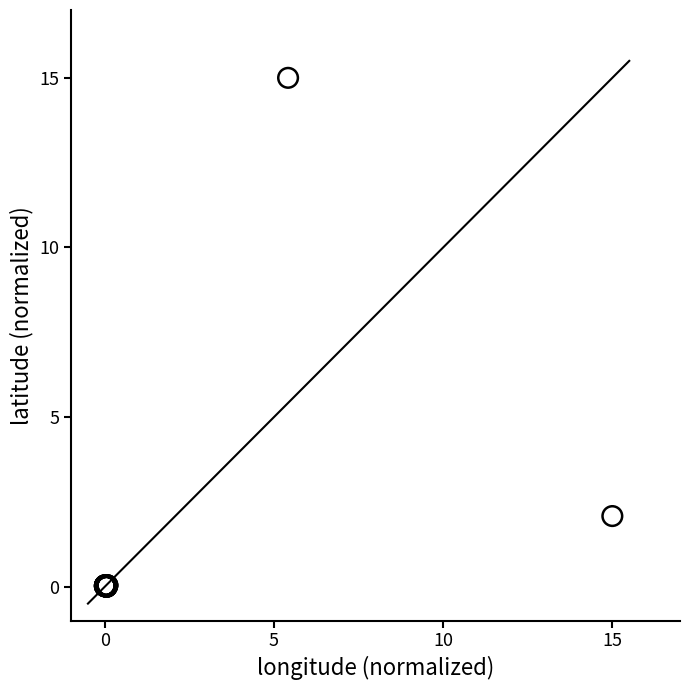

What Y value in the scatter plot is closest to 7?

2.1